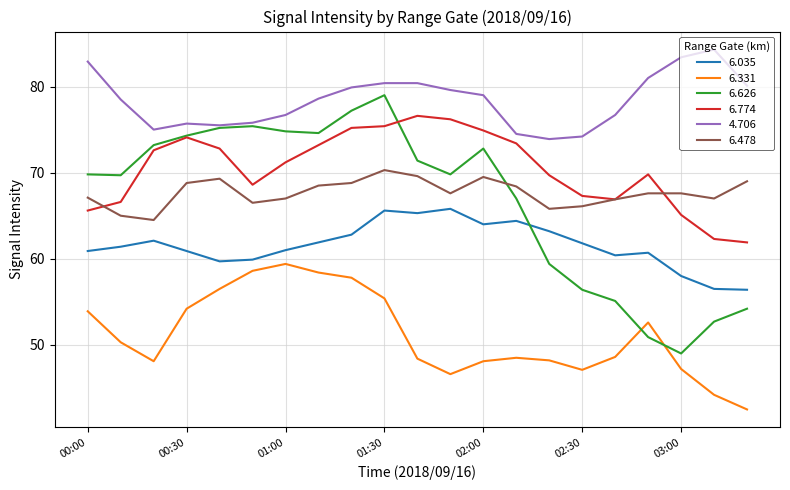

What is the maximum value shown in the chart?

84.3